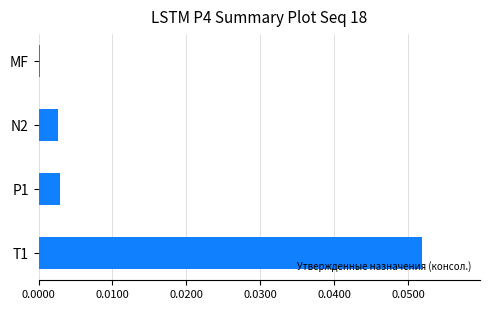

The value at T1 is 0.0. True or false?

False